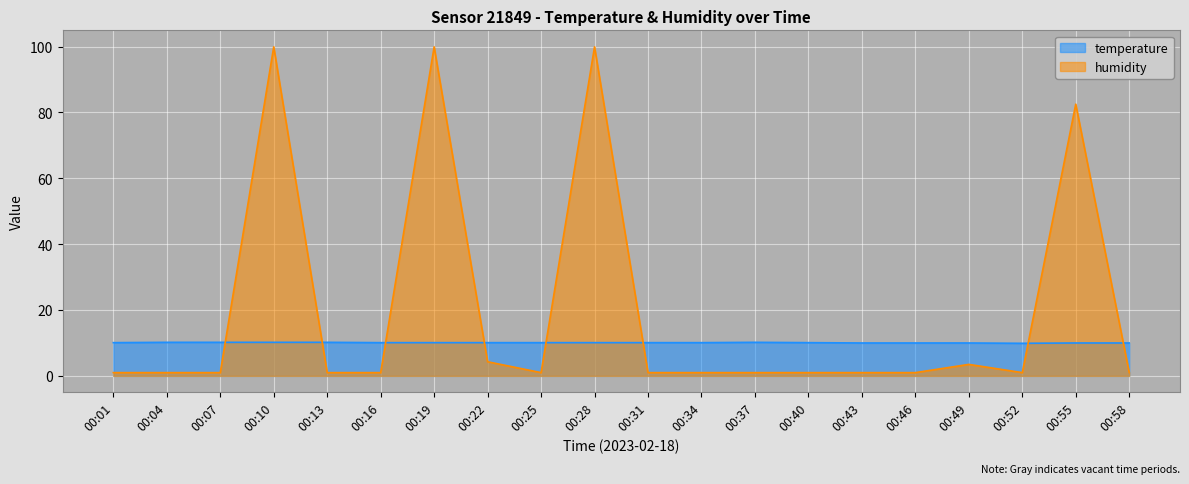

The humidity series shows 1.8 at 00:34. True or false?

False